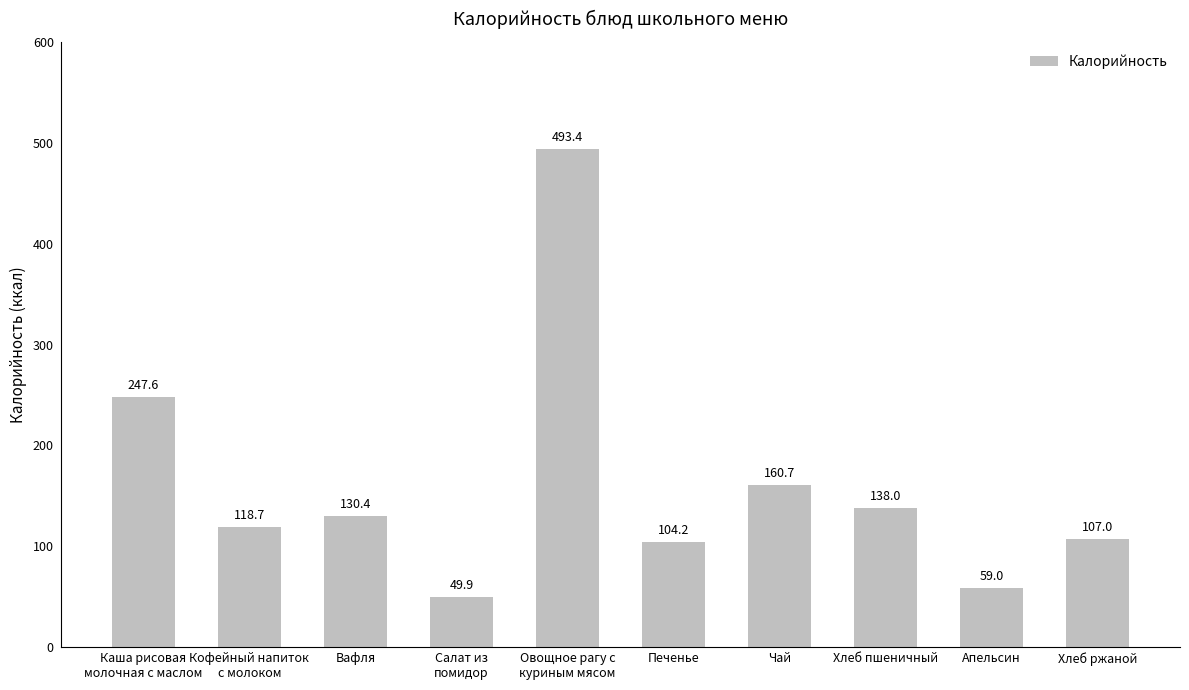

Reading left to right, what are all the values shown in this chart?

Каша рисовая
молочная с маслом=247.6	Кофейный напиток
с молоком=118.7	Вафля=130.4	Салат из
помидор=49.9	Овощное рагу с
куриным мясом=493.4	Печенье=104.2	Чай=160.7	Хлеб пшеничный=138.0	Апельсин=59.0	Хлеб ржаной=107.0